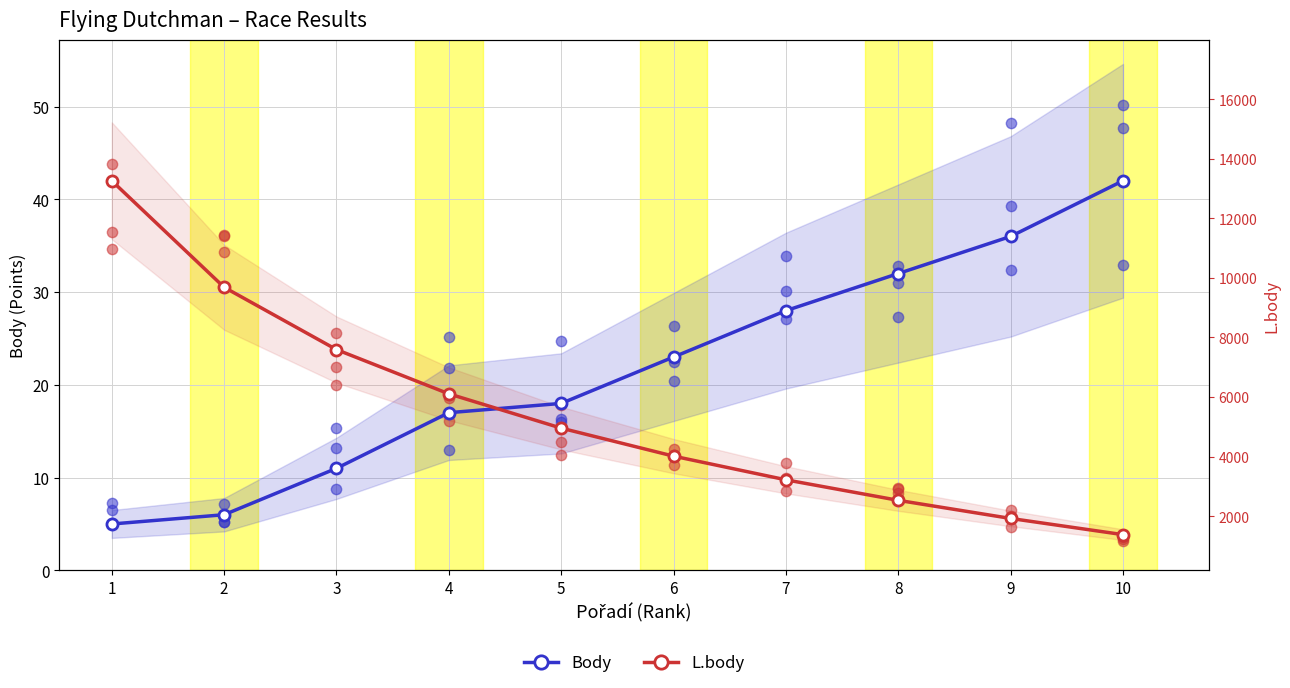

What are all the series names shown in the legend?

Body, L.body